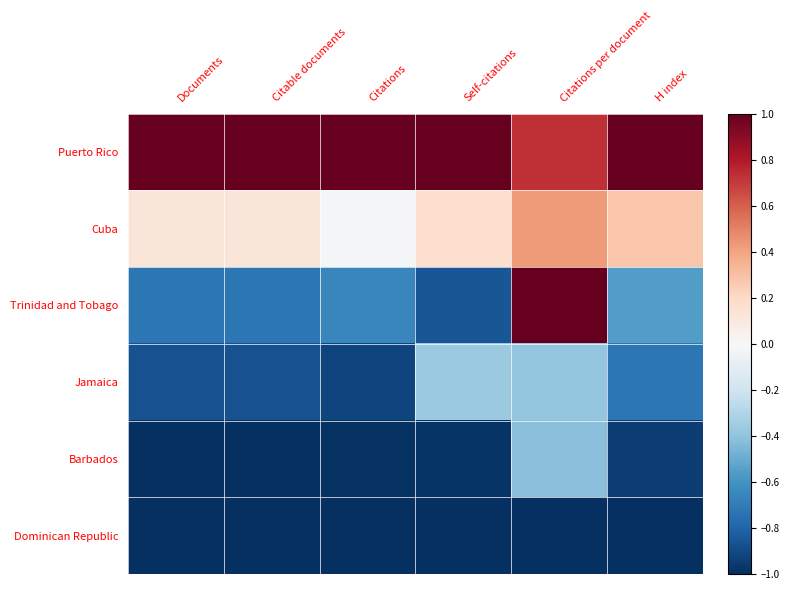

Rank the series at H index from highest to lowest value.

Puerto Rico, Cuba, Trinidad and Tobago, Jamaica, Barbados, Dominican Republic